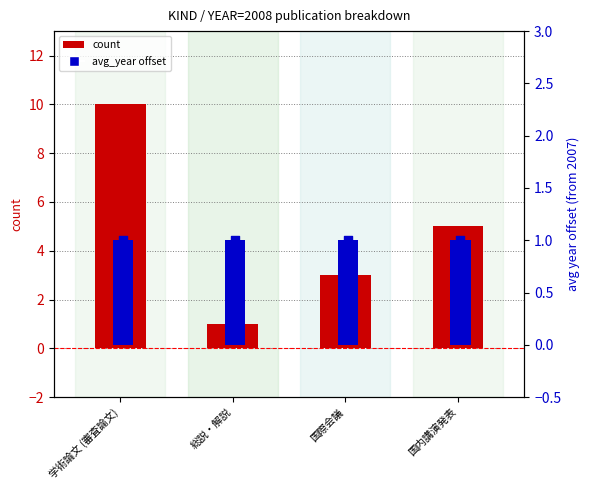

Is the value of avg_year offset at 国際会議 greater than the value of avg_year (sq) at 国内講演発表?

No